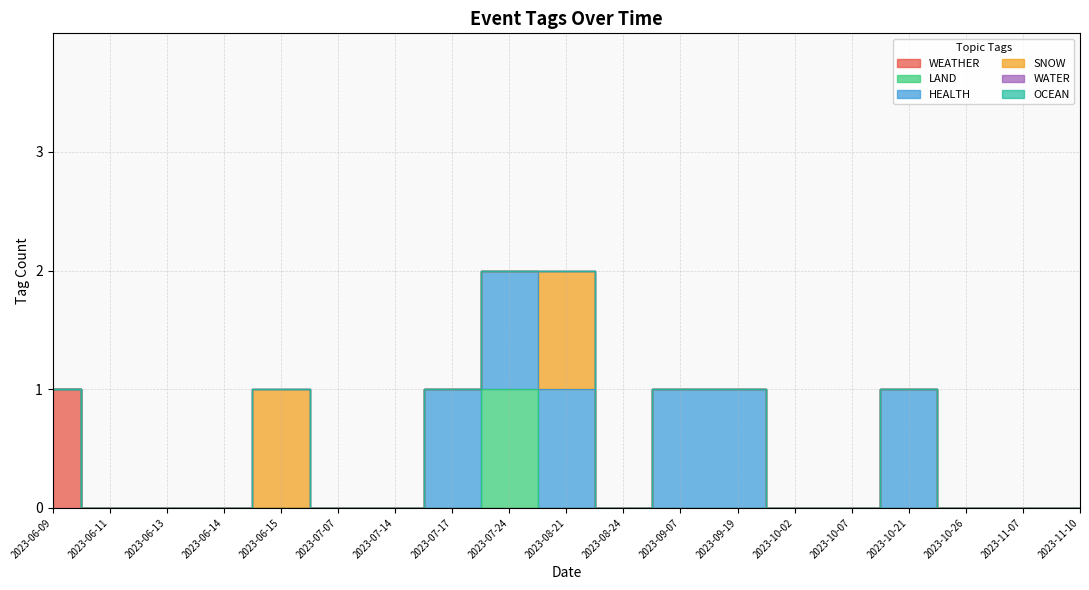

What is the difference between the maximum and second lowest values in the SNOW series?

1